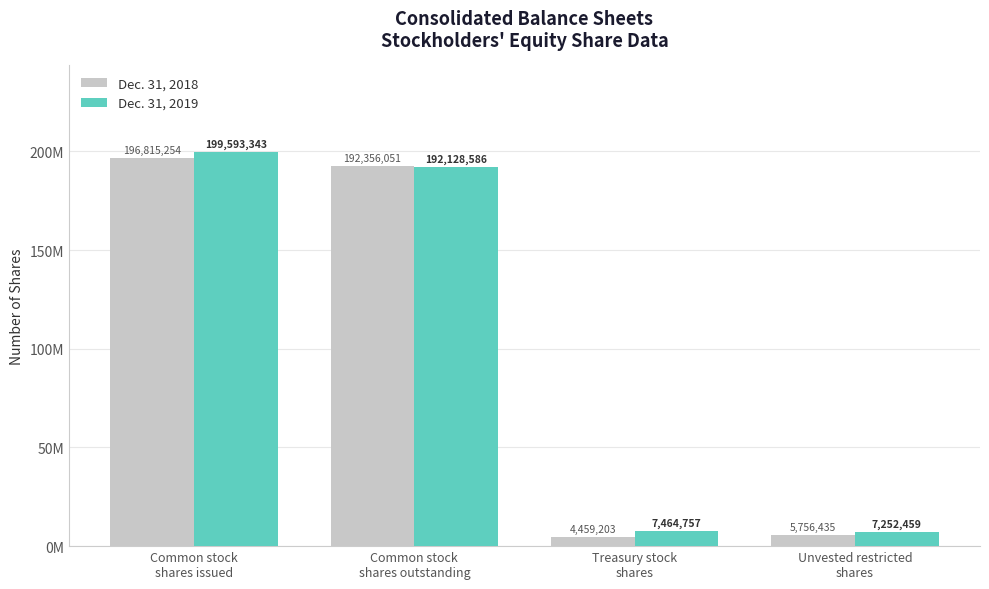

What are all the series names shown in the legend?

Dec. 31, 2018, Dec. 31, 2019